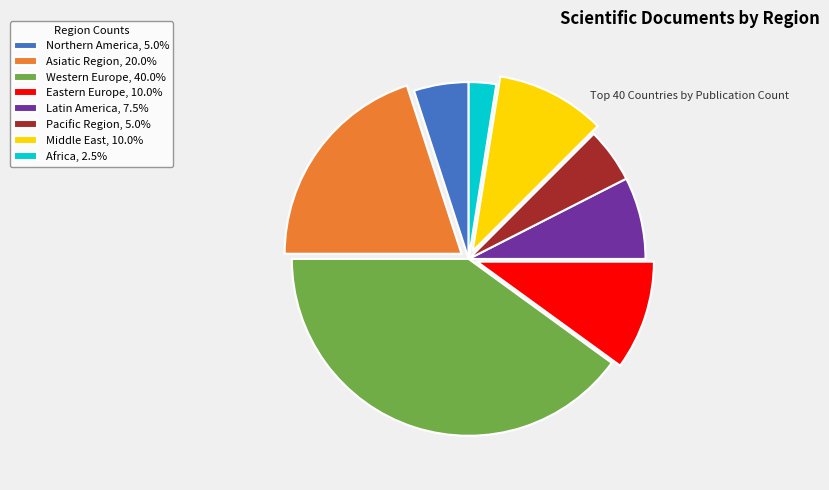

Count the number of slices in the pie.

8